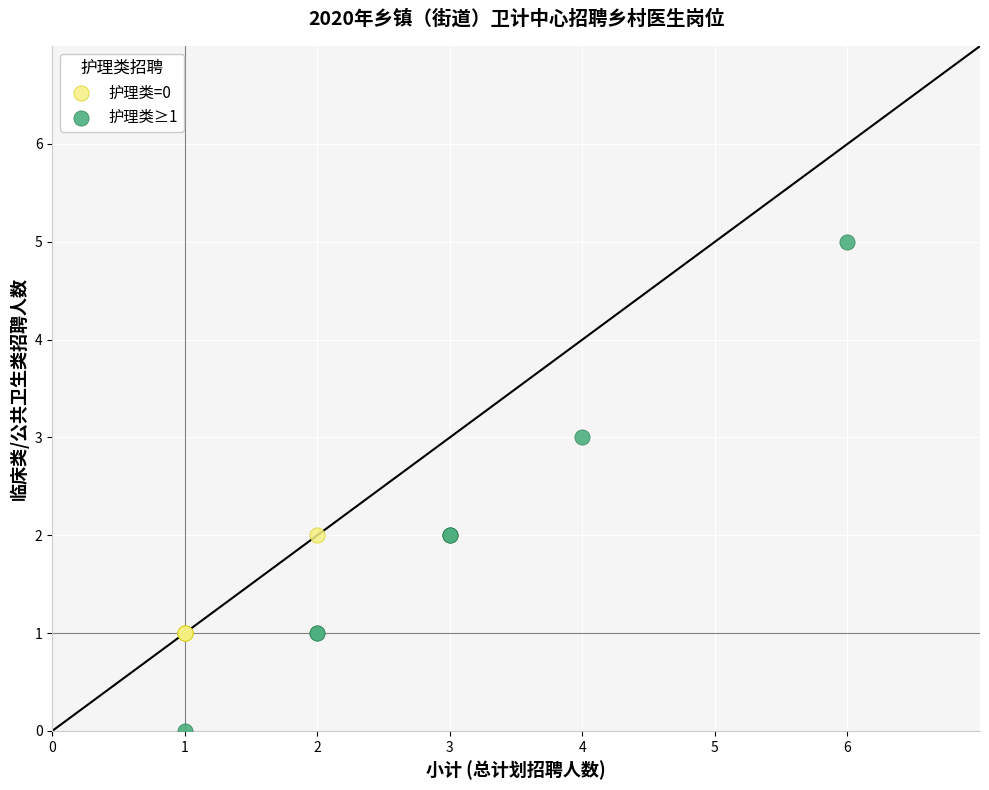

Which series has the widest spread of Y values?

护理类≥1